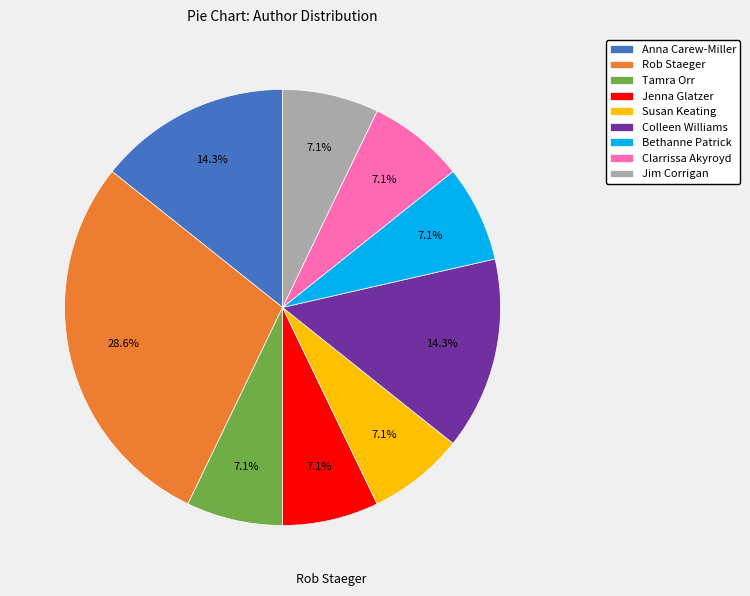

What is the largest slice in the pie chart?

Rob Staeger